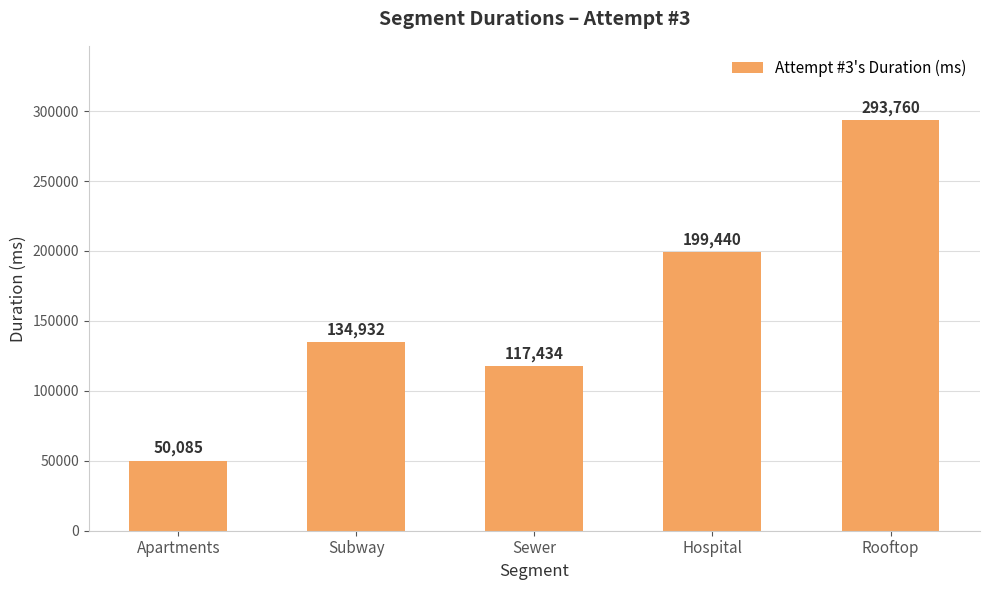

Which has a higher value, Sewer or Hospital?

Hospital